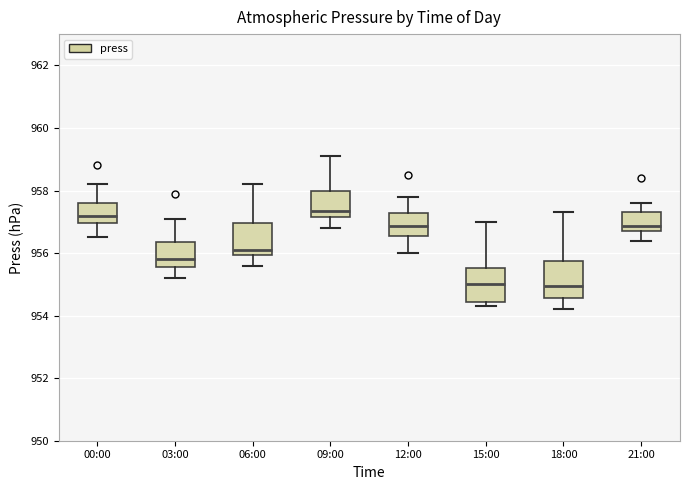

Reading left to right, read every box against the y-axis: the position of its median line, the range the box covers, and the ends of its whiskers. The values are not printed on the chart, so give them approximately, as read against the axis.

00:00: median 957.2, box 957.0 to 957.6, whiskers 956.6 to 958.2
03:00: median 955.8, box 955.6 to 956.4, whiskers 955.2 to 957.2
06:00: median 956.2, box 956.0 to 957.0, whiskers 955.6 to 958.2
09:00: median 957.4, box 957.2 to 958.0, whiskers 956.8 to 959.2
12:00: median 956.8, box 956.6 to 957.2, whiskers 956.0 to 957.8
15:00: median 955.0, box 954.4 to 955.6, whiskers 954.4 (just below the box's lower edge) to 957.0
18:00: median 955.0, box 954.6 to 955.8, whiskers 954.2 to 957.4
21:00: median 956.8 (just above the box's lower edge), box 956.8 to 957.4, whiskers 956.4 to 957.6